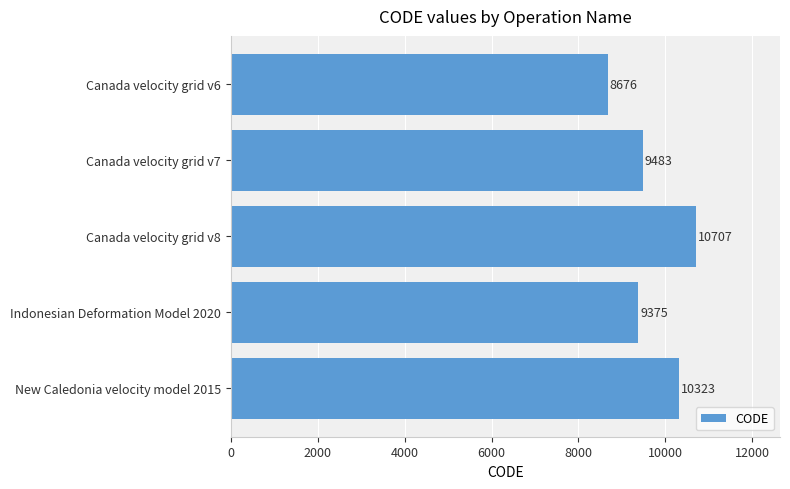

Which label corresponds to the largest value in the chart?

Canada velocity grid v8